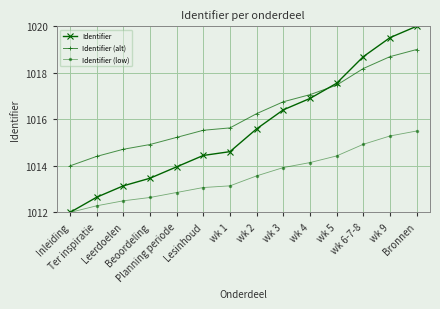

Reading left to right, extract all data points from this chart.

Identifier: Inleiding=1012.0	Ter inspiratie=1012.7	Leerdoelen=1013.1	Beoordeling=1013.5	Planning periode=1014.0	Lesinhoud=1014.4	wk 1=1014.6	wk 2=1015.6	wk 3=1016.4	wk 4=1016.9	wk 5=1017.6	wk 6-7-8=1018.7	wk 9=1019.5	Bronnen=1020.0
Identifier (alt): Inleiding=1014.0	Ter inspiratie=1014.4	Leerdoelen=1014.7	Beoordeling=1014.9	Planning periode=1015.2	Lesinhoud=1015.5	wk 1=1015.6	wk 2=1016.2	wk 3=1016.8	wk 4=1017.1	wk 5=1017.5	wk 6-7-8=1018.2	wk 9=1018.7	Bronnen=1019.0
Identifier (low): Inleiding=1012.0	Ter inspiratie=1012.3	Leerdoelen=1012.5	Beoordeling=1012.6	Planning periode=1012.9	Lesinhoud=1013.1	wk 1=1013.1	wk 2=1013.6	wk 3=1013.9	wk 4=1014.1	wk 5=1014.4	wk 6-7-8=1014.9	wk 9=1015.3	Bronnen=1015.5